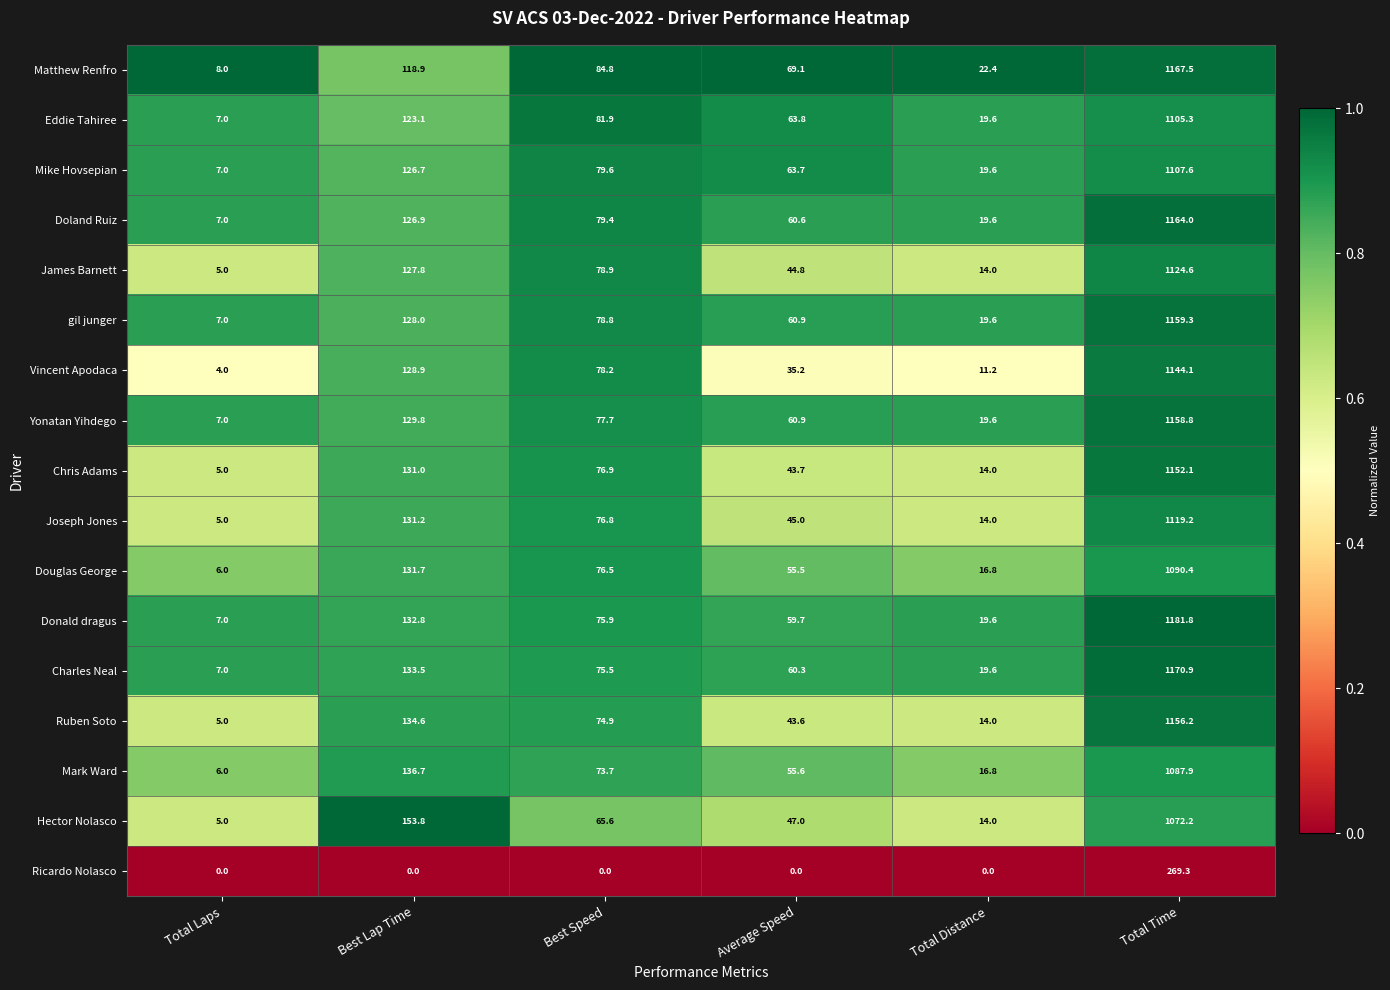

At Total Time, list the series in order from largest to smallest.

Donald dragus, Charles Neal, Matthew Renfro, Doland Ruiz, gil junger, Yonatan Yihdego, Ruben Soto, Chris Adams, Vincent Apodaca, James Barnett, Joseph Jones, Mike Hovsepian, Eddie Tahiree, Douglas George, Mark Ward, Hector Nolasco, Ricardo Nolasco